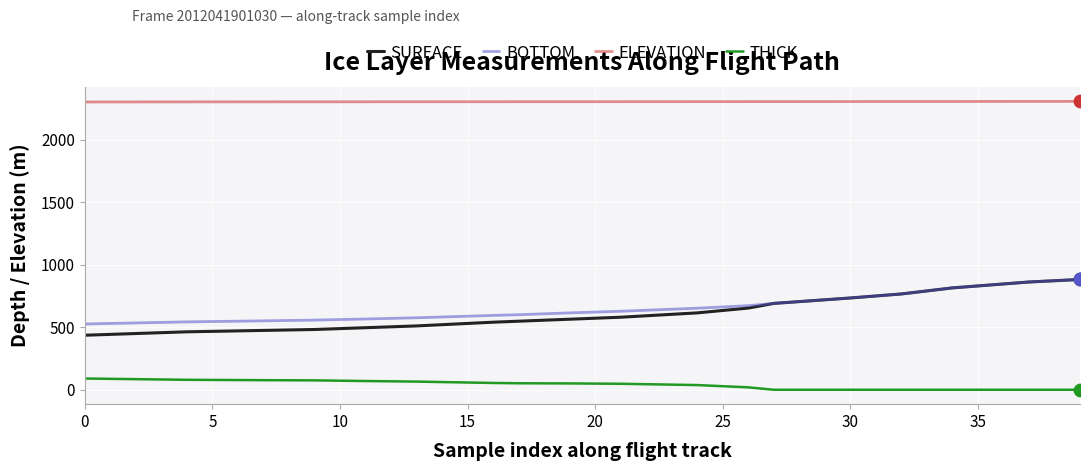

Which series has the largest total across all categories?

ELEVATION